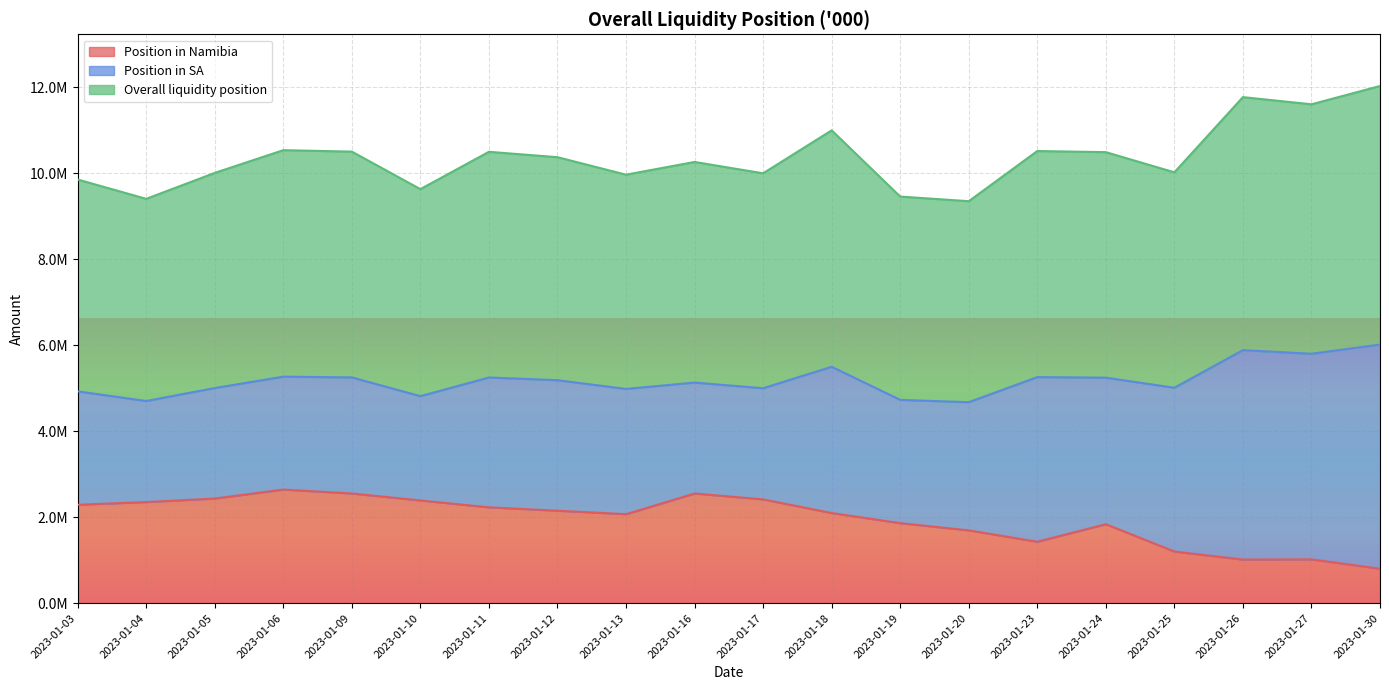

What are all the series names shown in the legend?

Position in Namibia, Position in SA, Overall liquidity position